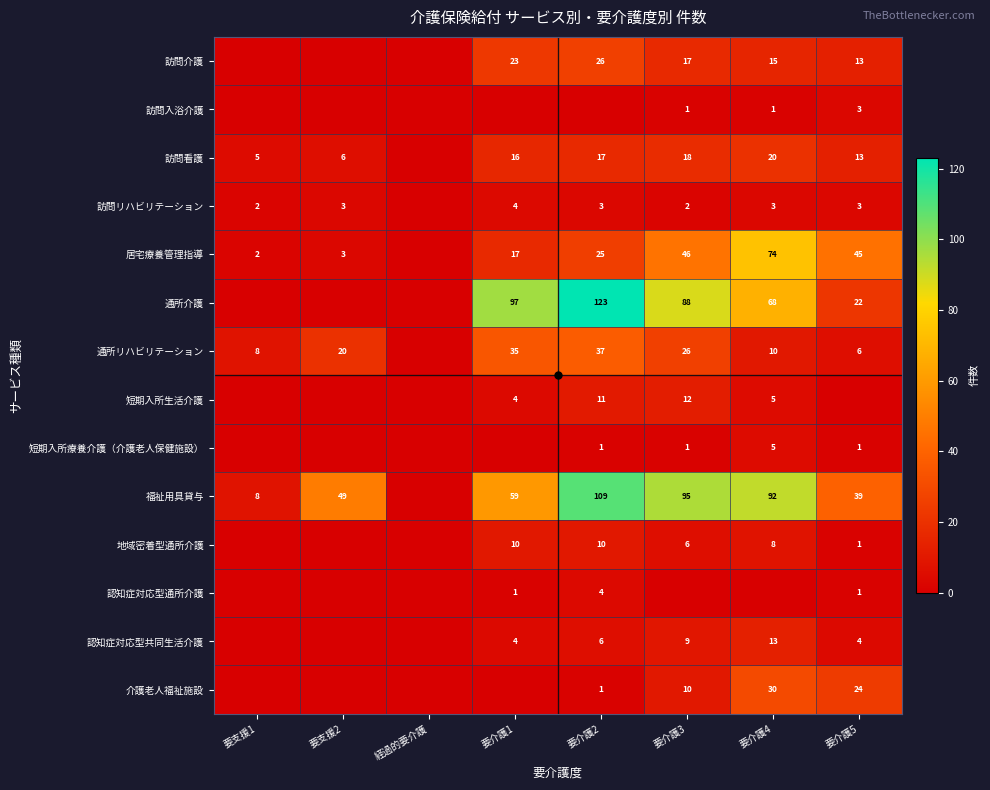

The value of 通所リハビリテーション at 要介護3 is 26. True or false?

True